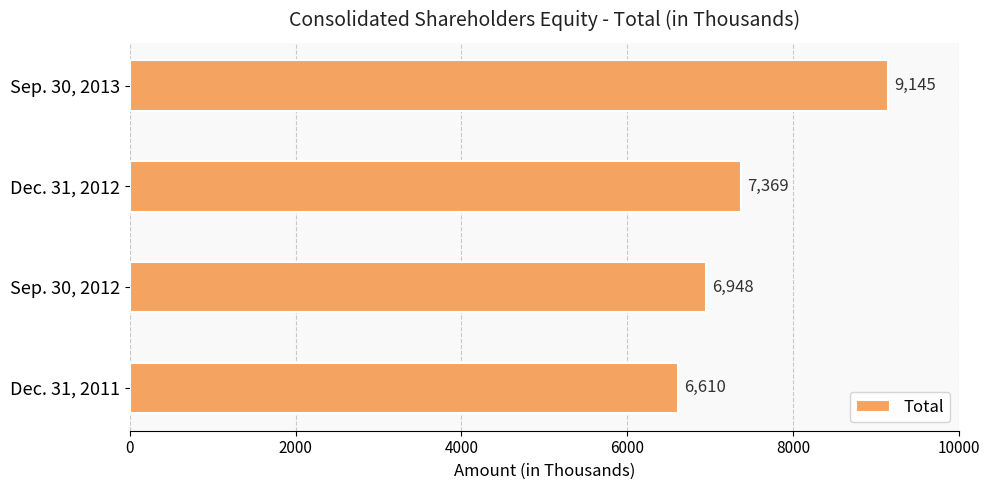

The chart shows a value of 9980 at Dec. 31, 2012. True or false?

False